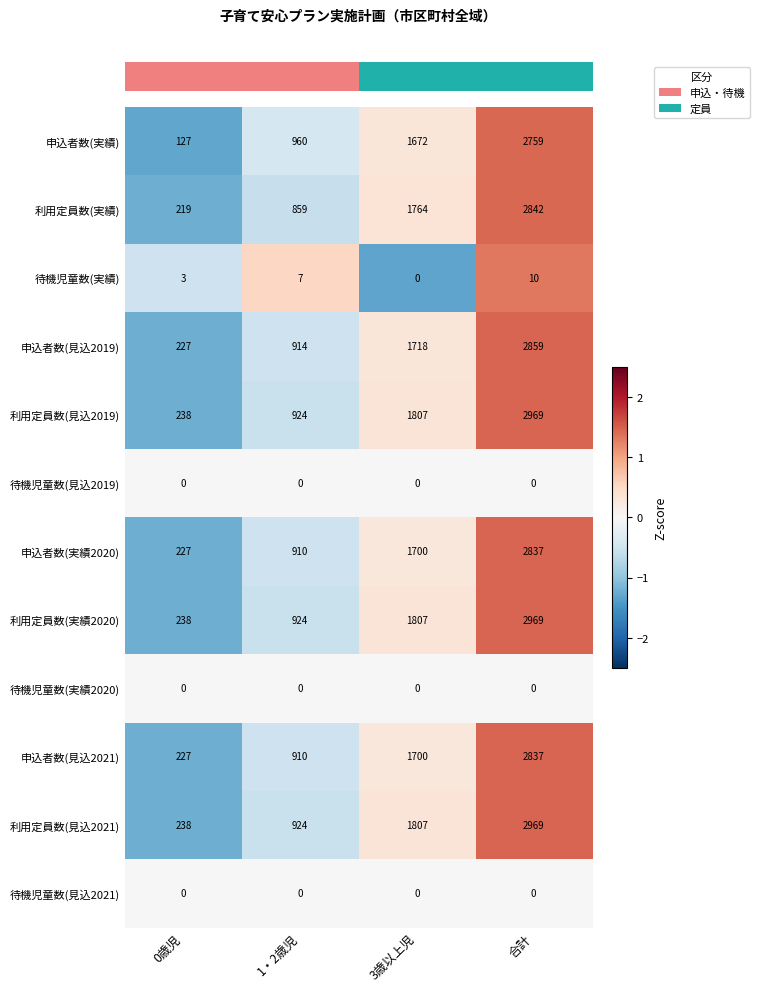

What is the minimum value for 利用定員数(実績)?

219